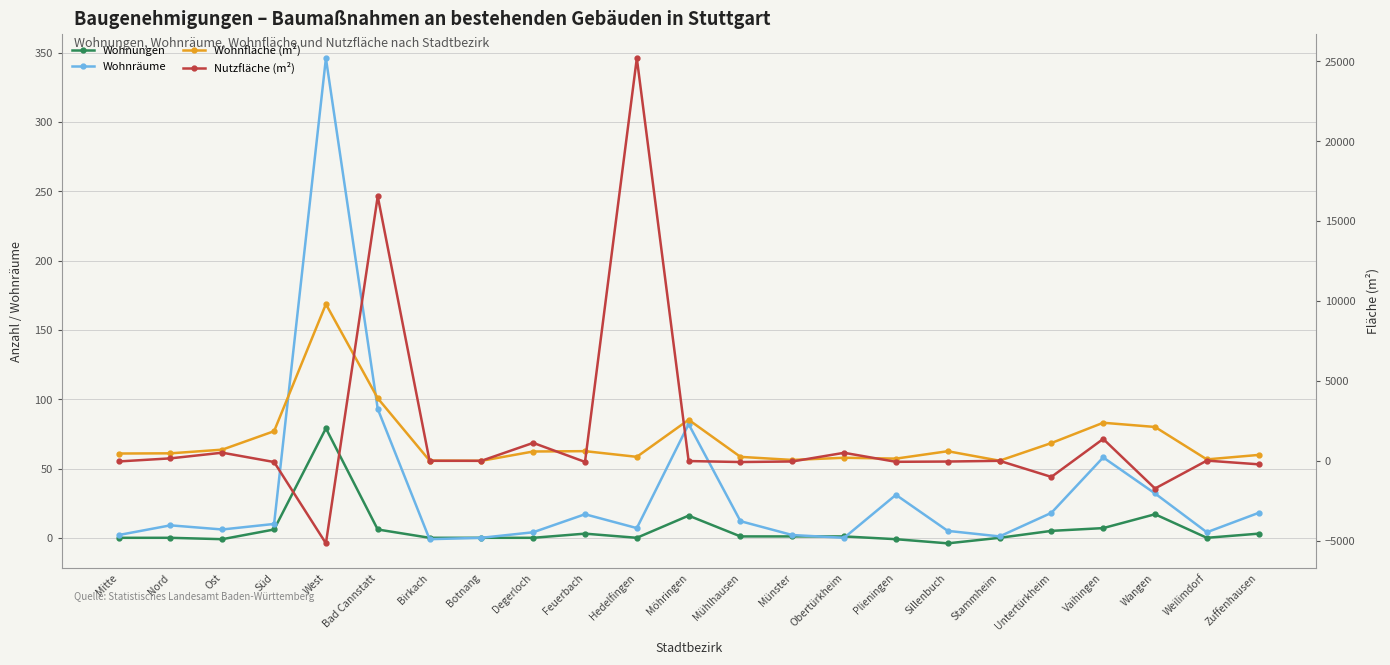

What is the sum of all Wohnfläche (m²) values?

28532